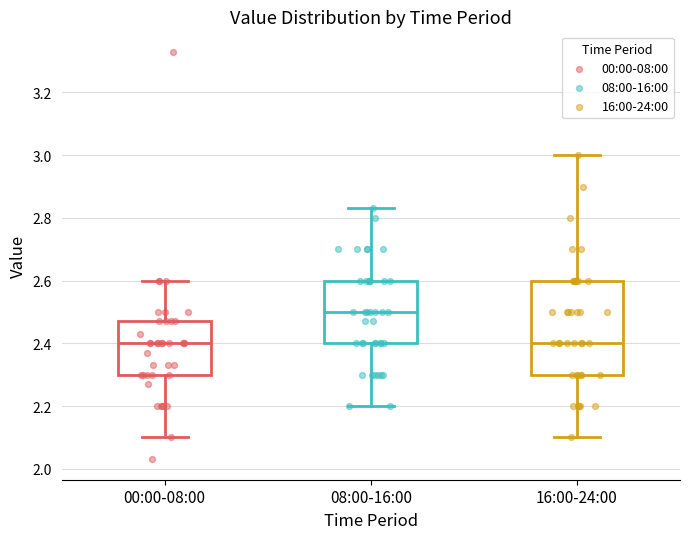

Reading left to right, read every box against the y-axis: the position of its median line, the range the box covers, and the ends of its whiskers. The values are not printed on the chart, so give them approximately, as read against the axis.

00:00-08:00: median 2.40, box 2.30 to 2.48, whiskers 2.10 to 2.60
08:00-16:00: median 2.50, box 2.40 to 2.60, whiskers 2.20 to 2.84
16:00-24:00: median 2.40, box 2.30 to 2.60, whiskers 2.10 to 3.00